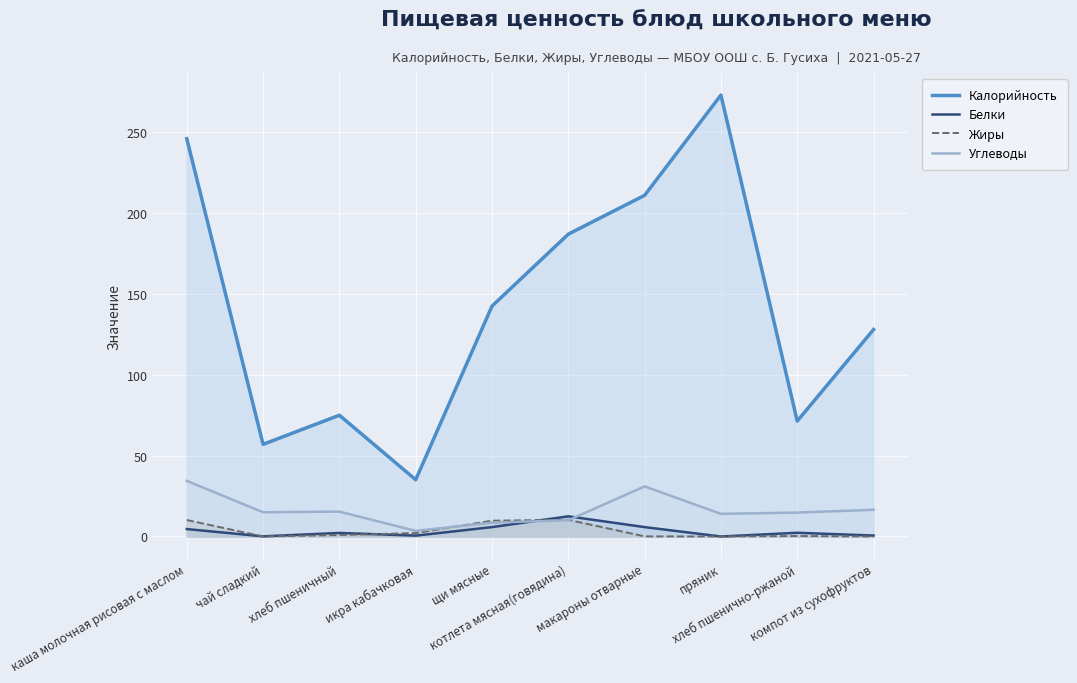

Which series has the largest total across all categories?

Калорийность